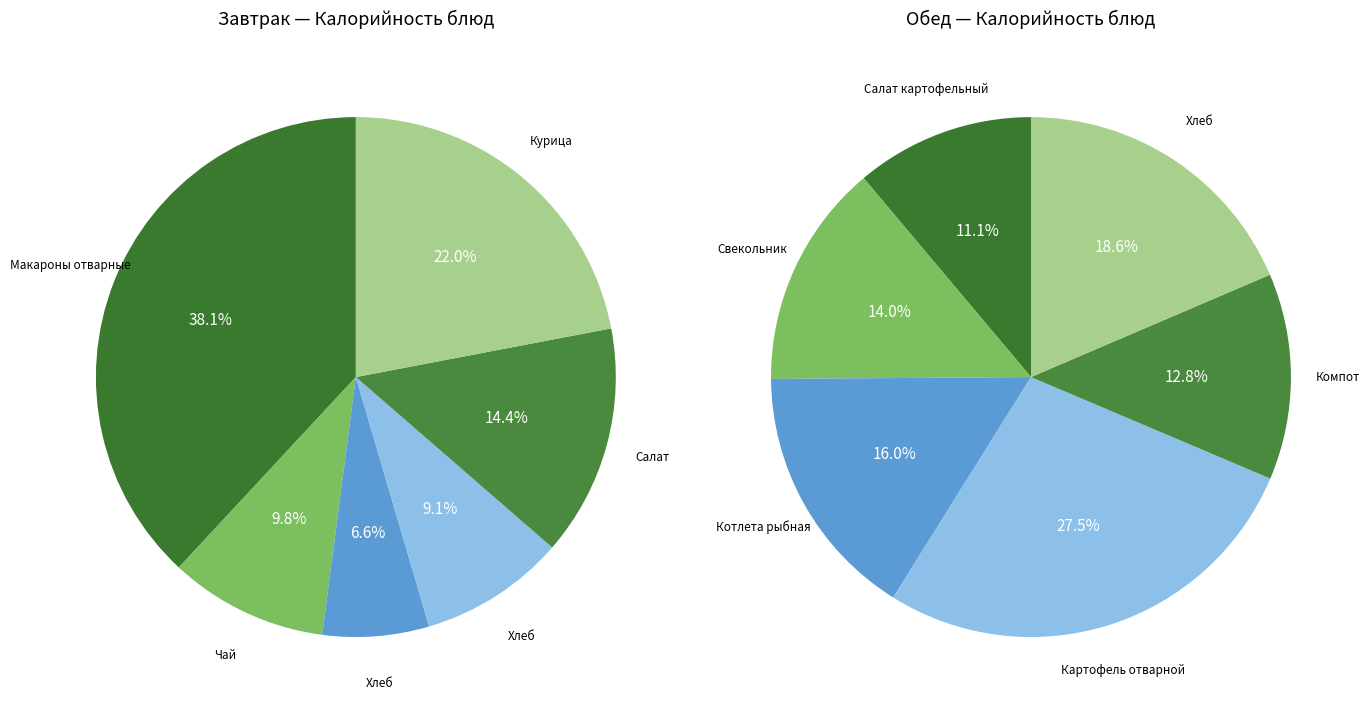

How many segments does this pie chart have?

12